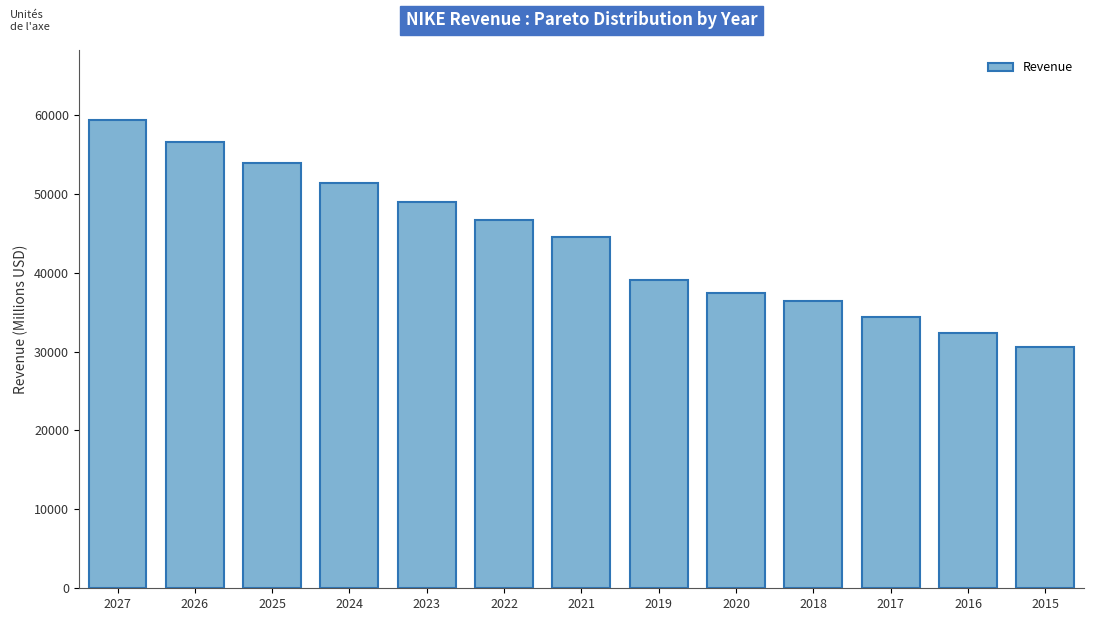

Reading left to right, extract all data points from this chart.

59331.8	56560.3	53918.3	51399.7	48998.8	46710.0	44538.0	39117.0	37403.0	36397.0	34350.0	32376.0	30601.0